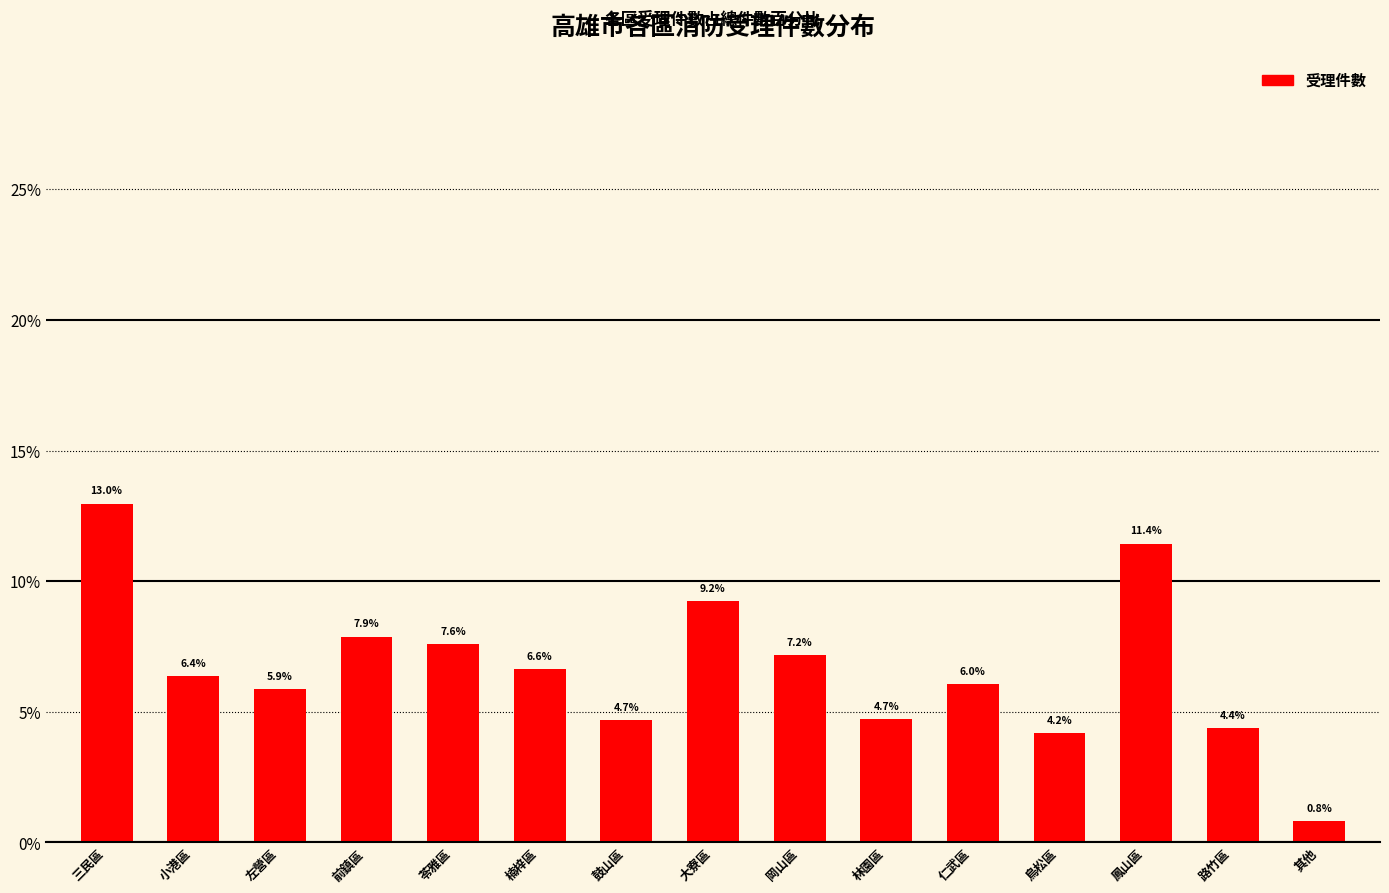

At which label does the data first exceed 6?

三民區